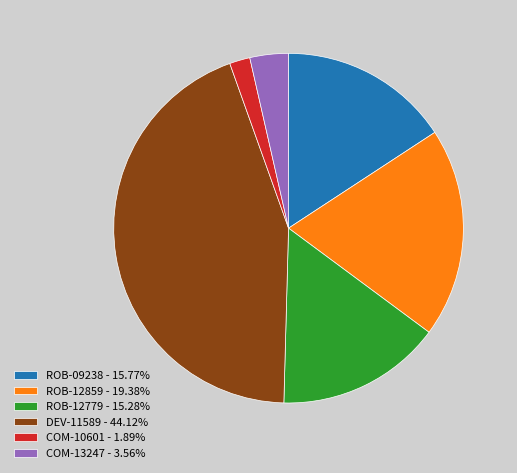

Combined, do ROB-09238 - 15.77% and ROB-12779 - 15.28% account for over 50%?

No